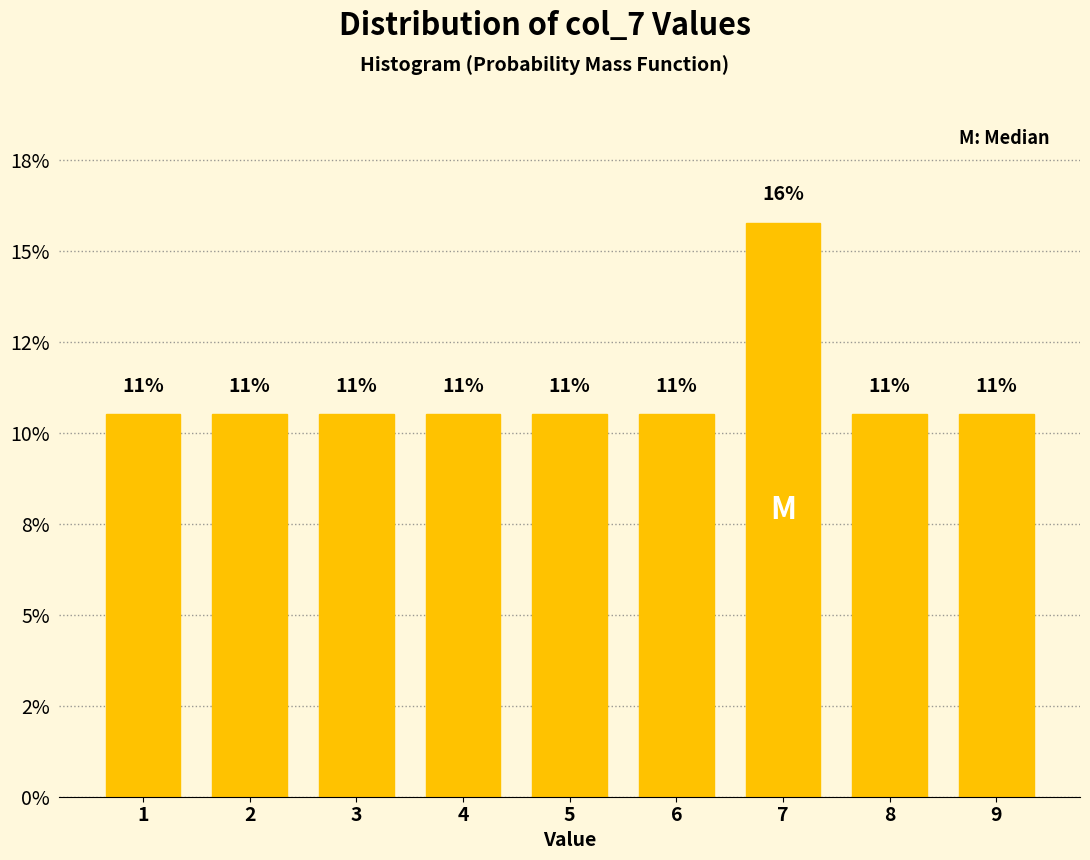

Does the chart contain any negative values?

No